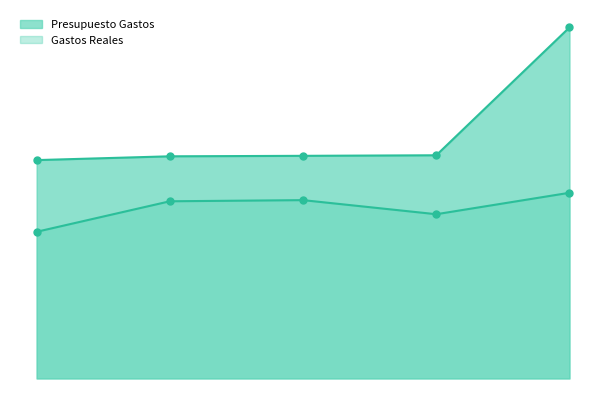

How many data points in Gastos Reales are less than 147052?

2